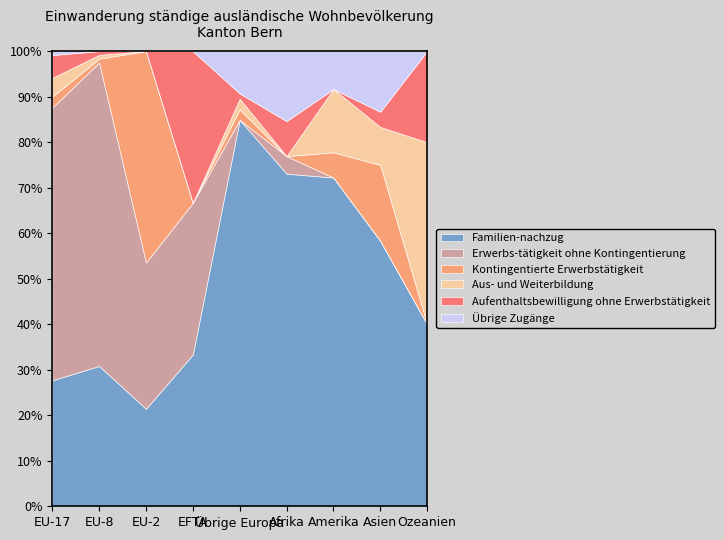

What is the label of the 2nd point from the left?

EU-8